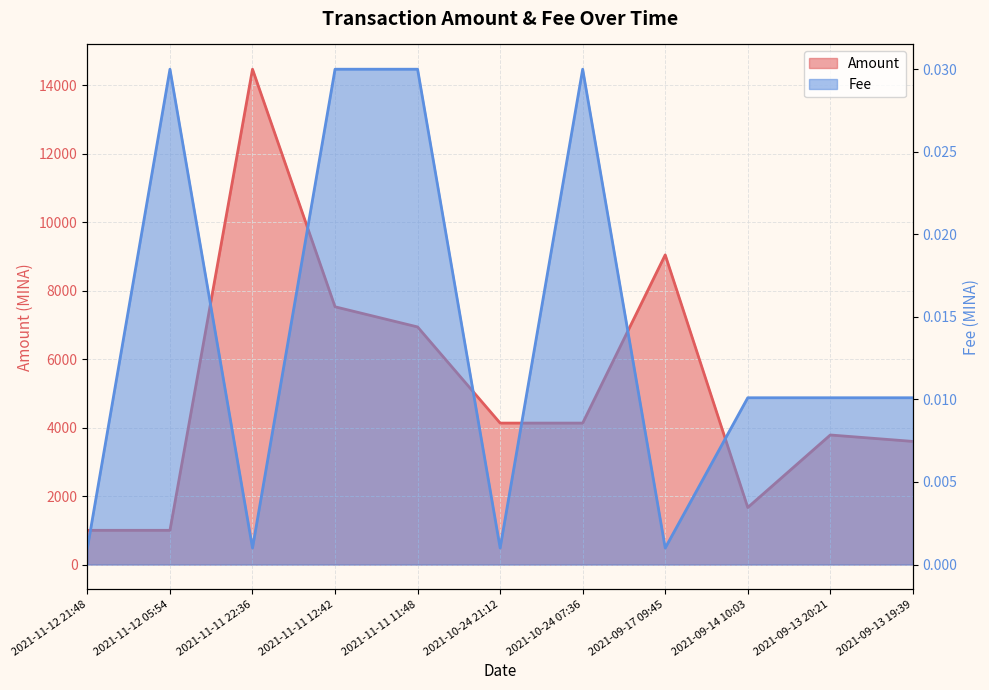

Which series has the widest spread of values?

Amount